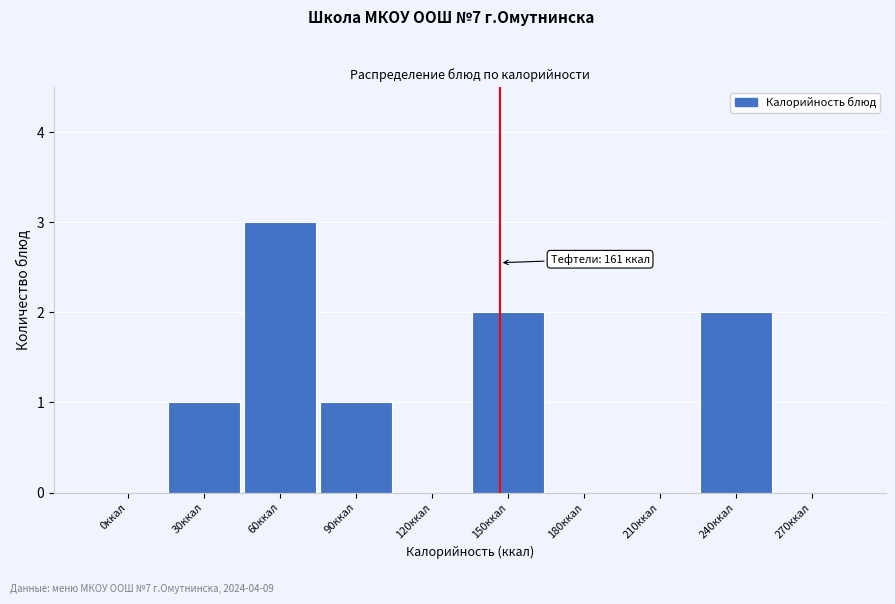

Reading left to right, transcribe all the data shown in this chart.

0ккал=0	30ккал=1	60ккал=3	90ккал=1	120ккал=0	150ккал=2	180ккал=0	210ккал=0	240ккал=2	270ккал=0